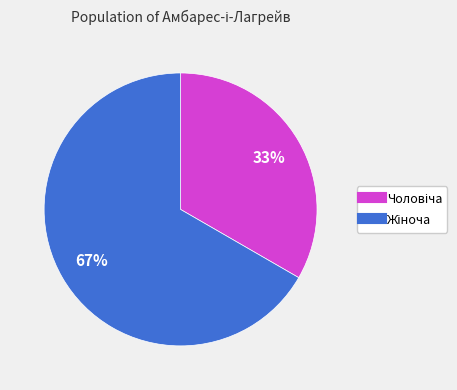

To the nearest percent, what is the average slice percentage?

50%